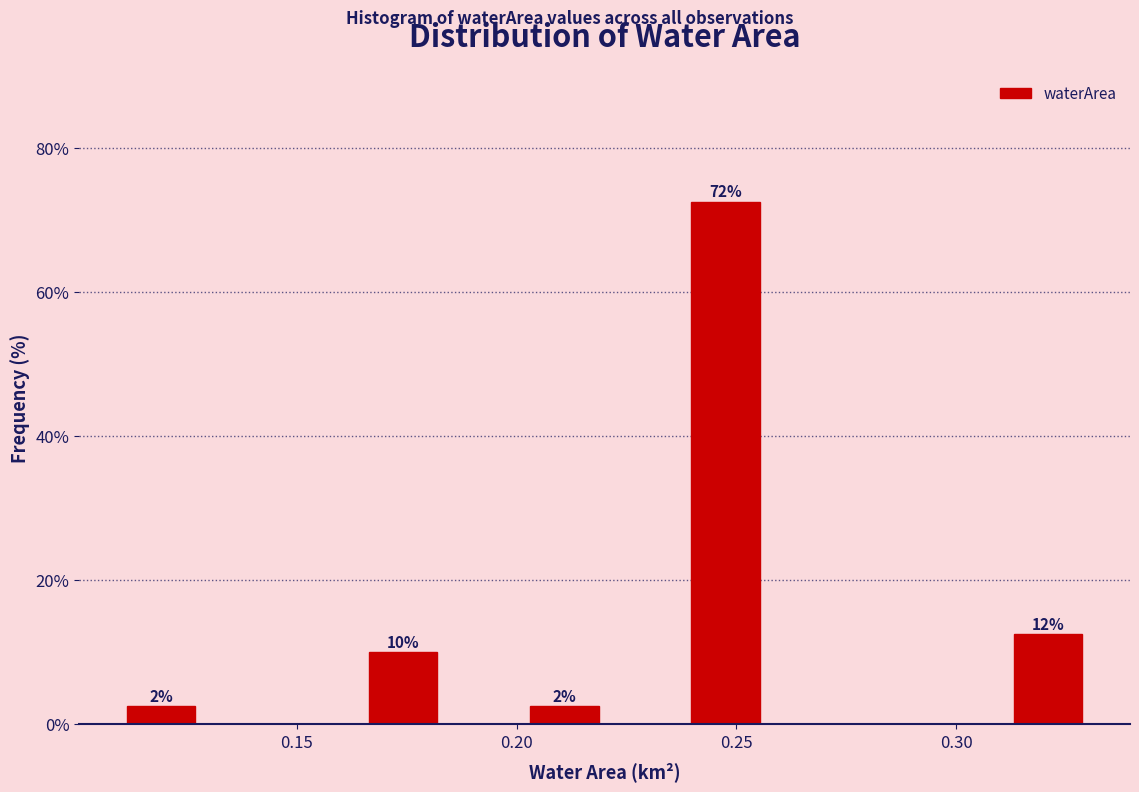

Around what value on the x-axis is the tallest bar? Give the approximate position of its centre, as read against the axis.

0.250